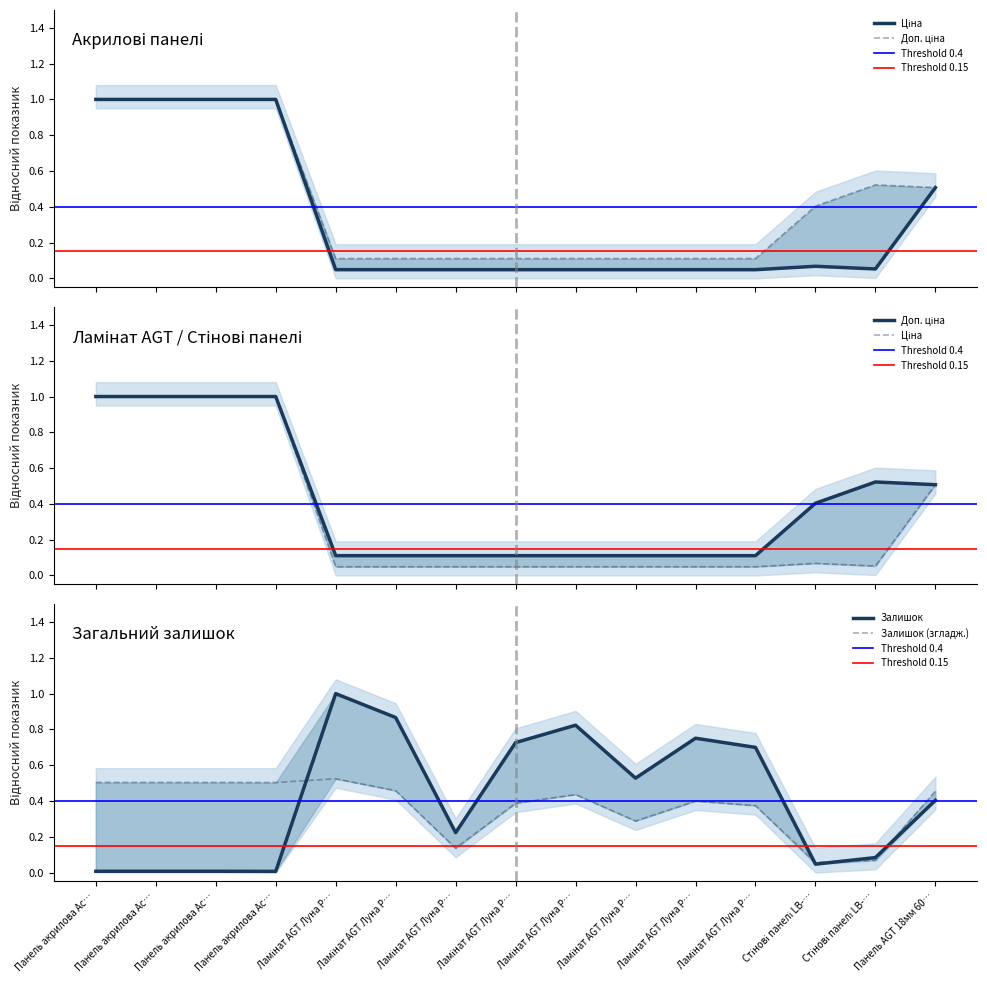

What is the total value across all series at Панель акрилова Ac…?

2.0